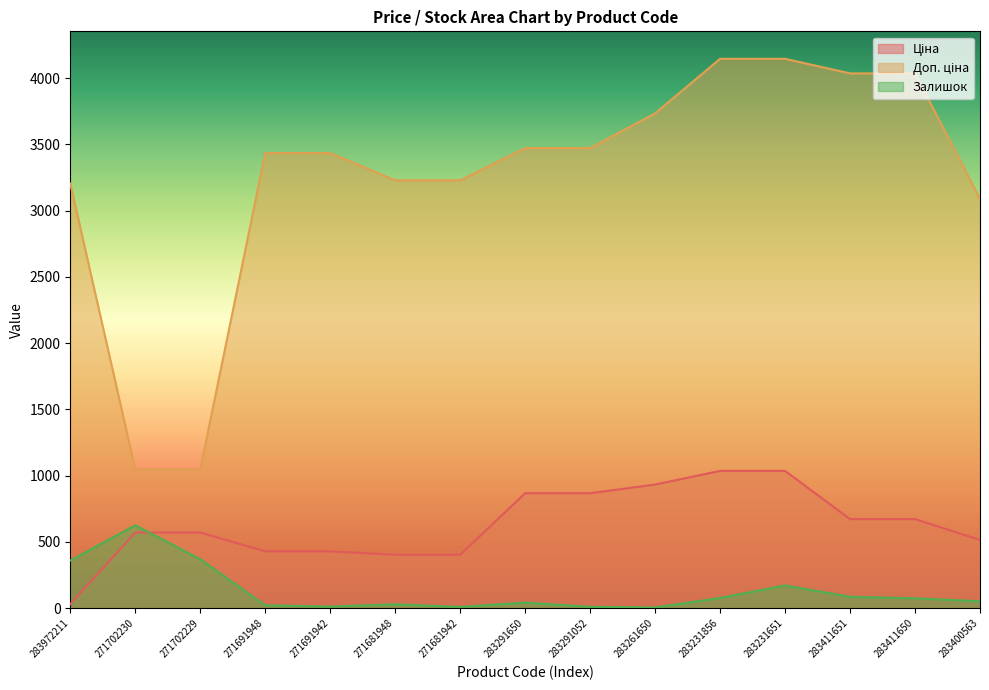

Which has a higher value, 283972211 or 283291052?

283291052